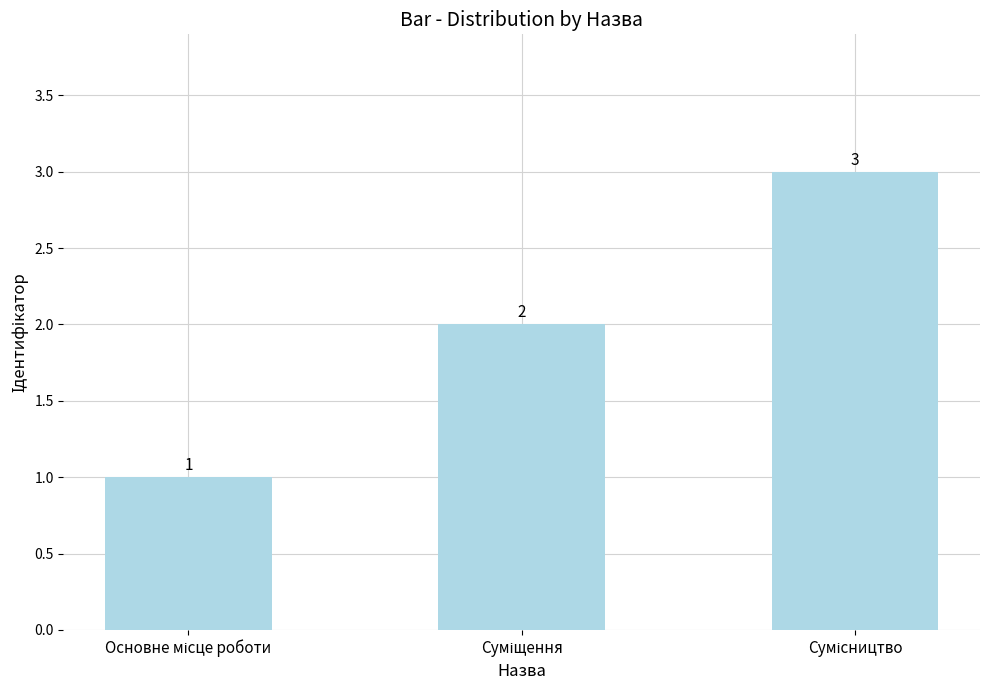

What is the value of the 1st bar from the left?

1